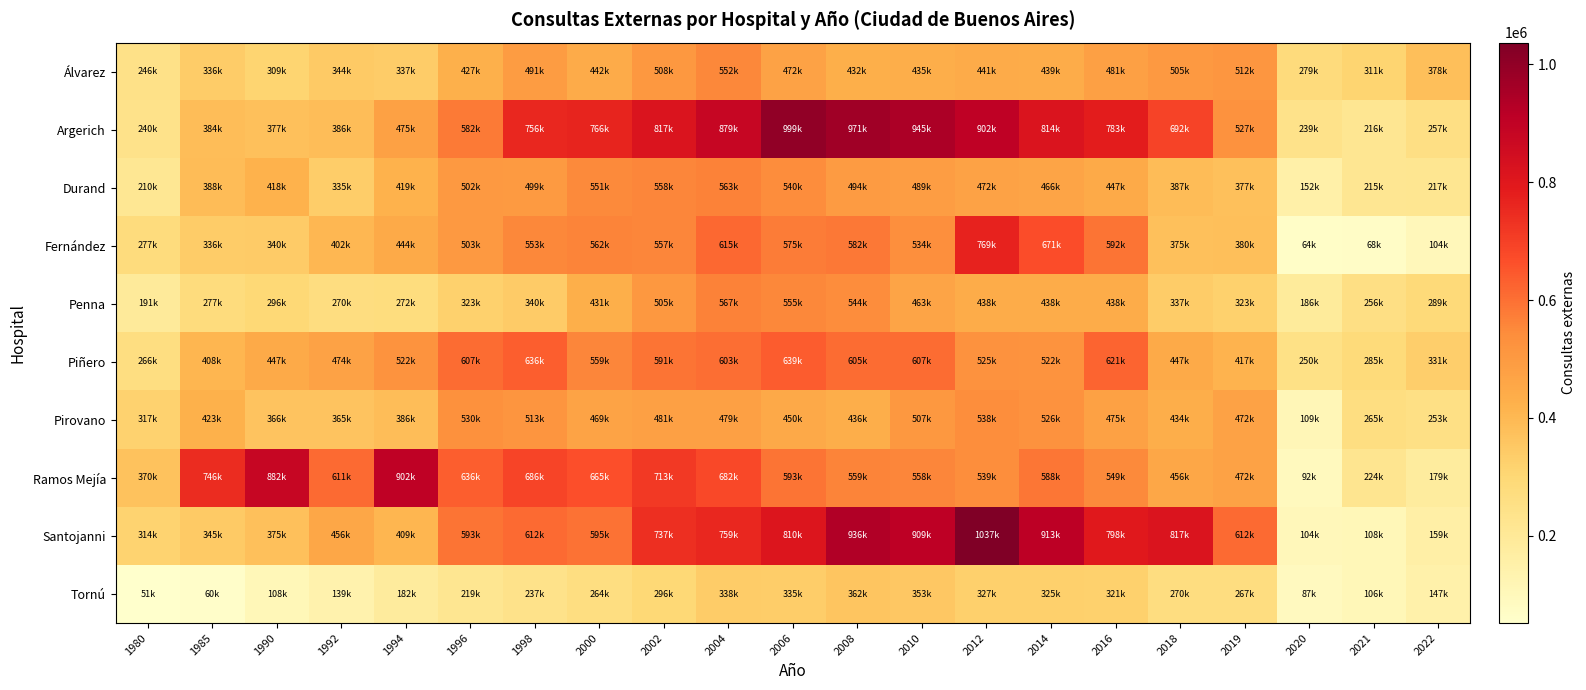

Between 1985 and 2022, which series saw the biggest shift?

Ramos Mejía